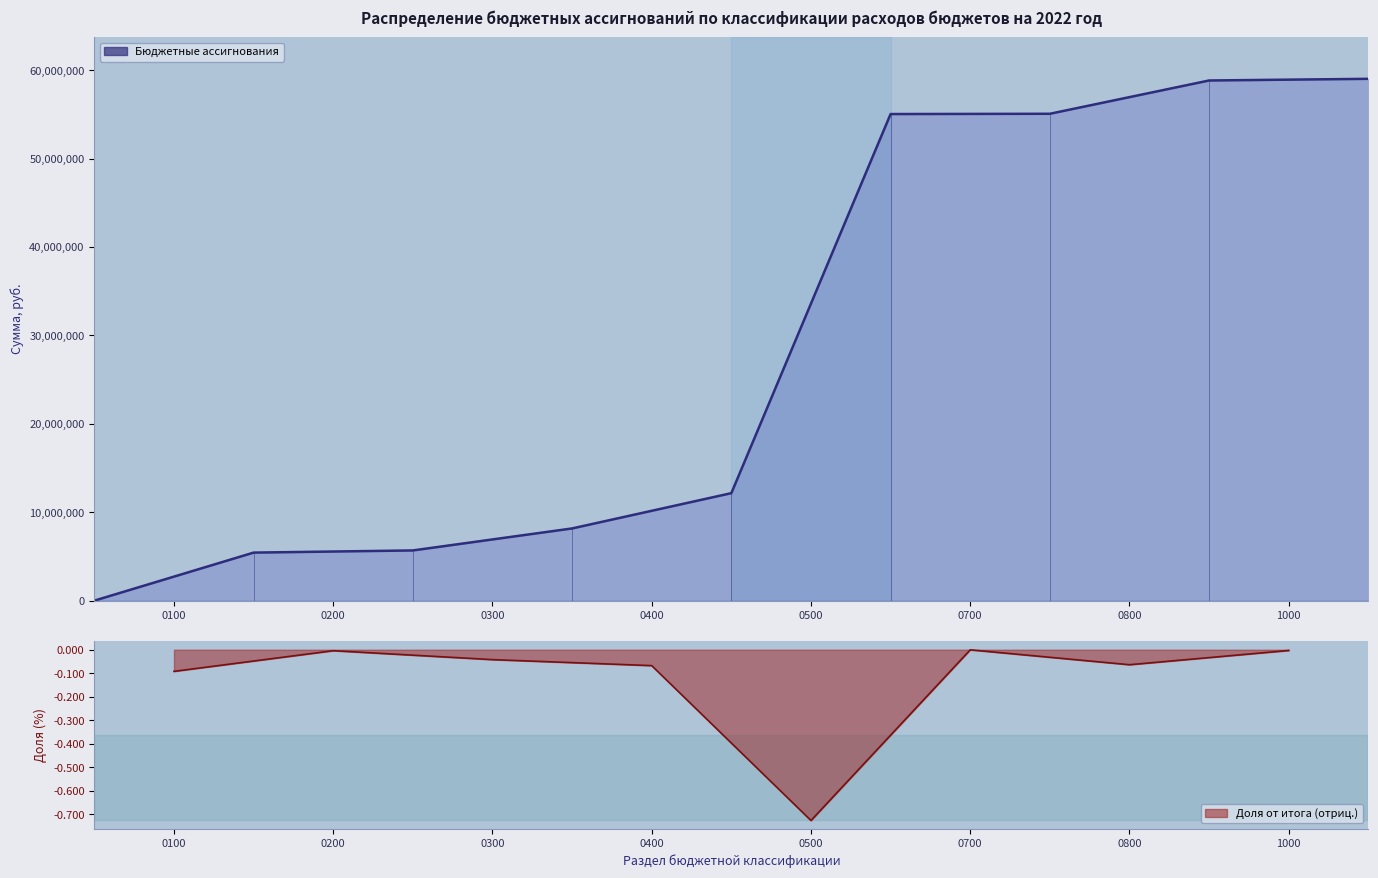

How many values are above zero?

8